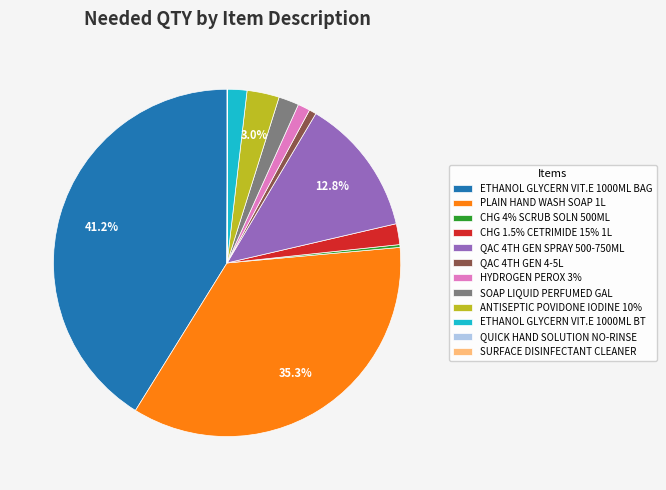

Which category has the biggest portion of the pie?

ETHANOL GLYCERN VIT.E 1000ML BAG